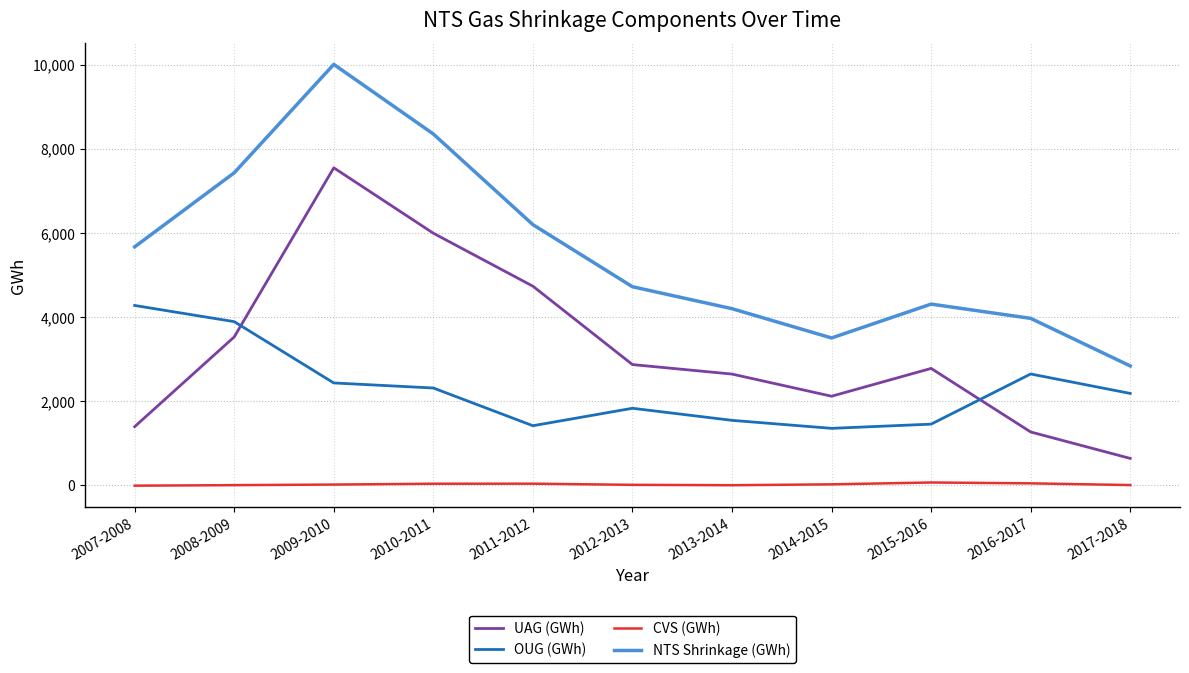

True or false: UAG (GWh) and CVS (GWh) cross at least once.

False